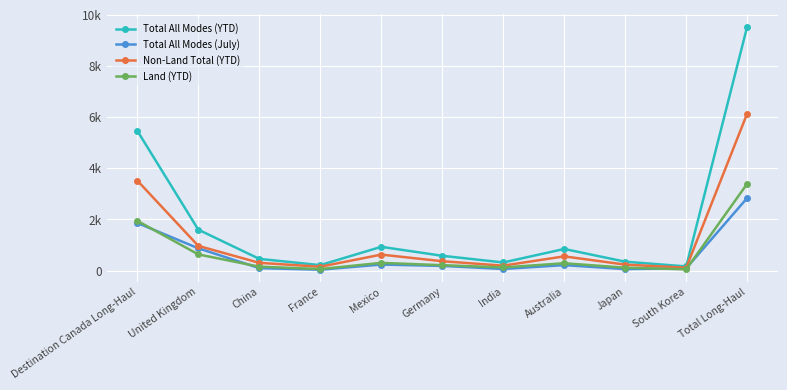

Rank the series at Japan from highest to lowest value.

Total All Modes (YTD), Non-Land Total (YTD), Land (YTD), Total All Modes (July)